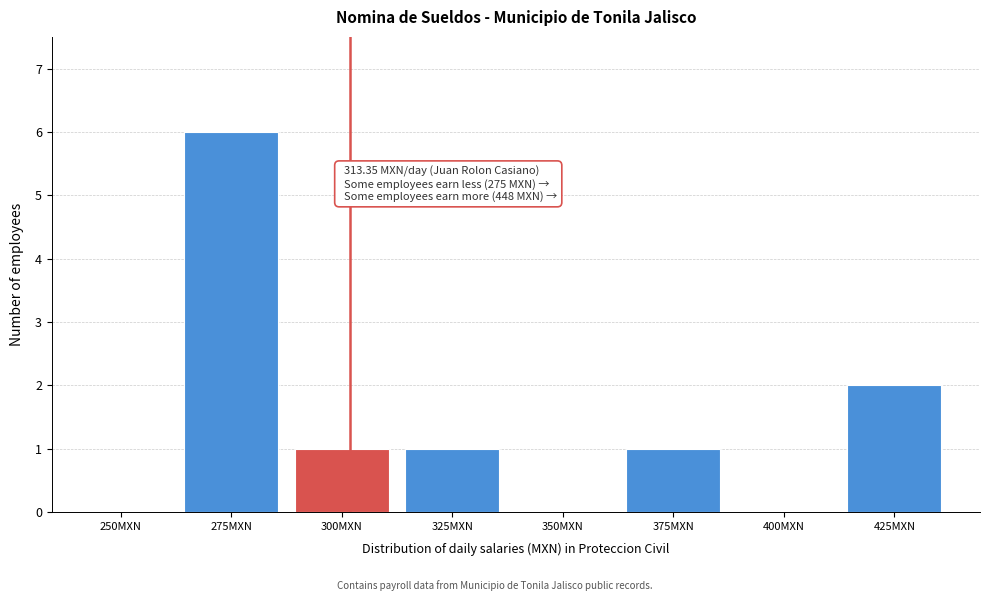

Reading left to right, what are all the values shown in this chart?

250MXN=0	275MXN=6	300MXN=1	325MXN=1	350MXN=0	375MXN=1	400MXN=0	425MXN=2